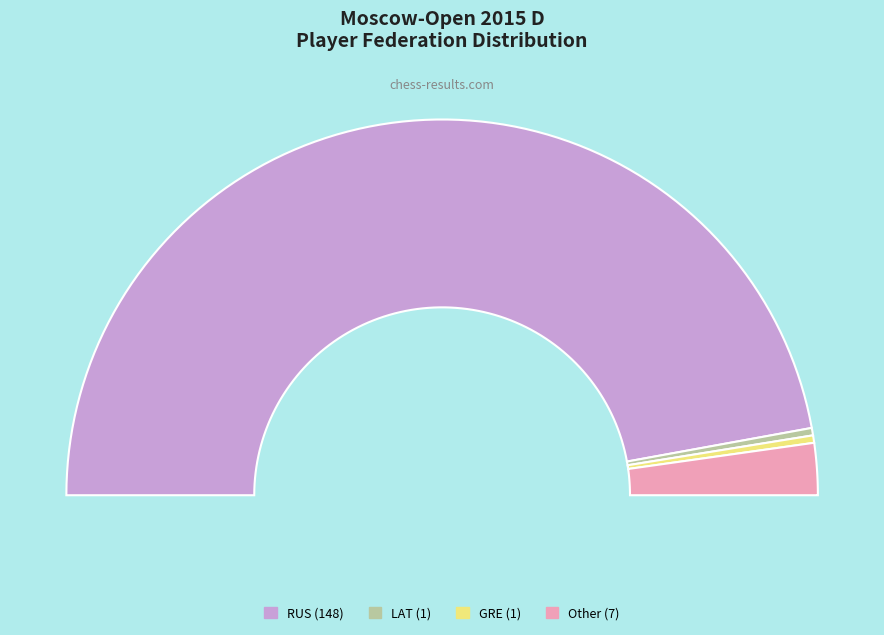

Which slice represents more than half of the pie?

RUS